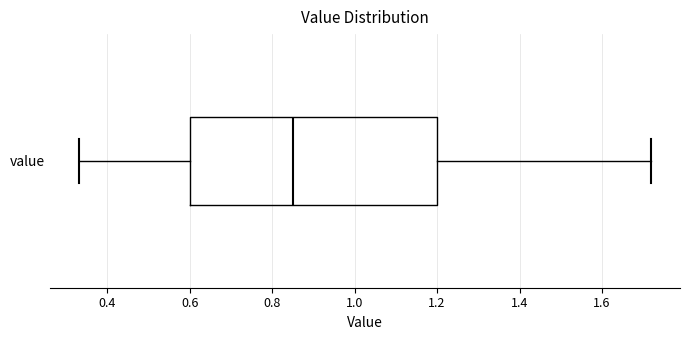

Read this box plot against the x-axis: the position of the median line, the range covered by the box, and the ends of both whiskers. The values are not printed on the chart, so give them approximately, as read against the axis.

median 0.86, box 0.60 to 1.20, whiskers 0.34 to 1.72